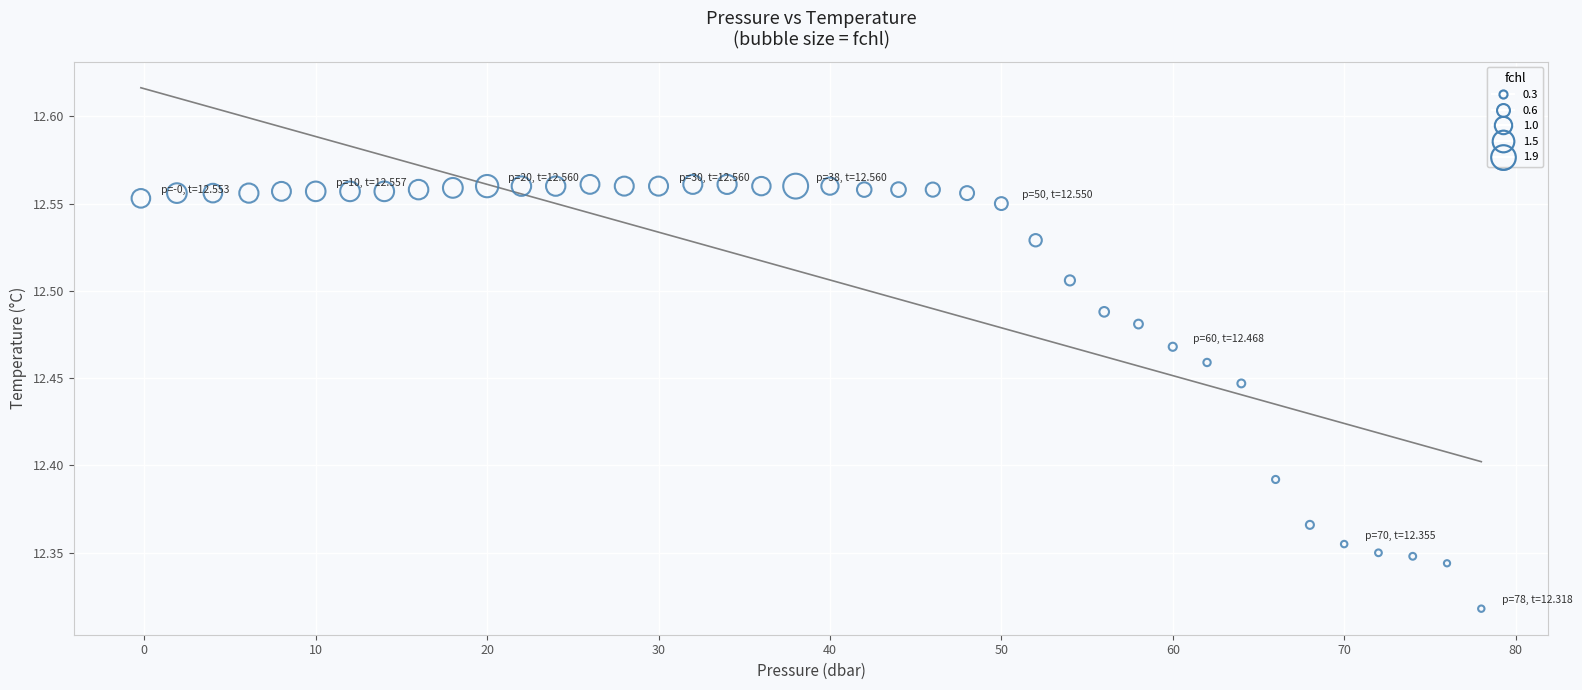

What is the range of X values (max minus min)?

78.2